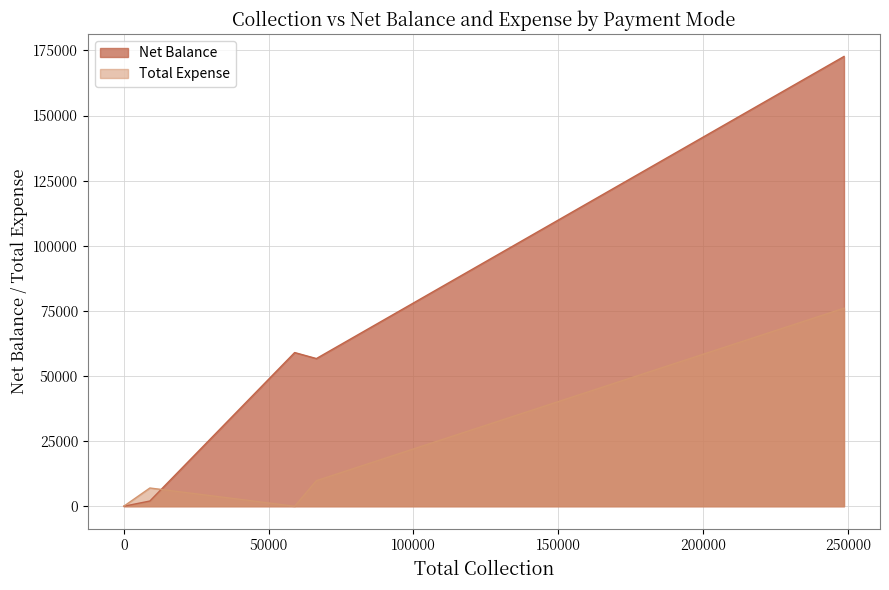

How many interior local valleys does the Net Balance series have?

1